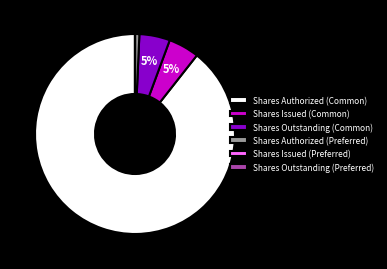

The Shares Authorized (Common) slice represents 89% of the pie. True or false?

True